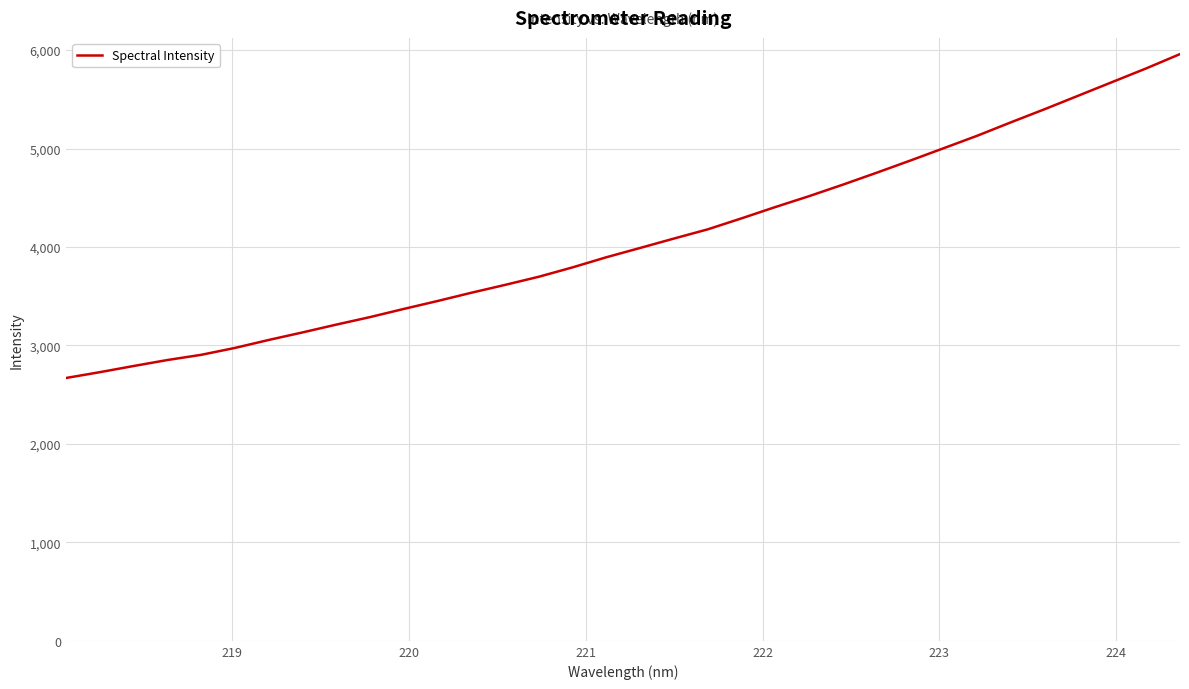

What is the smallest value displayed?

2669.6